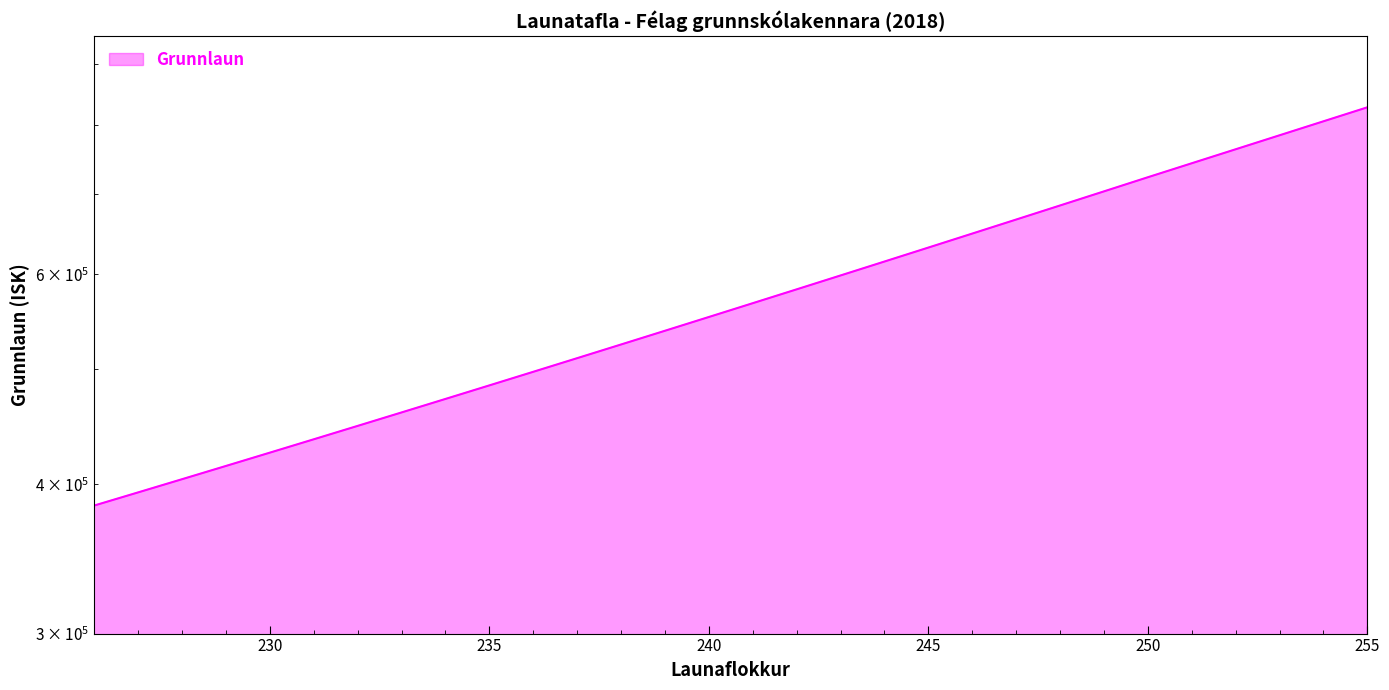

What is the smallest value displayed?

384069